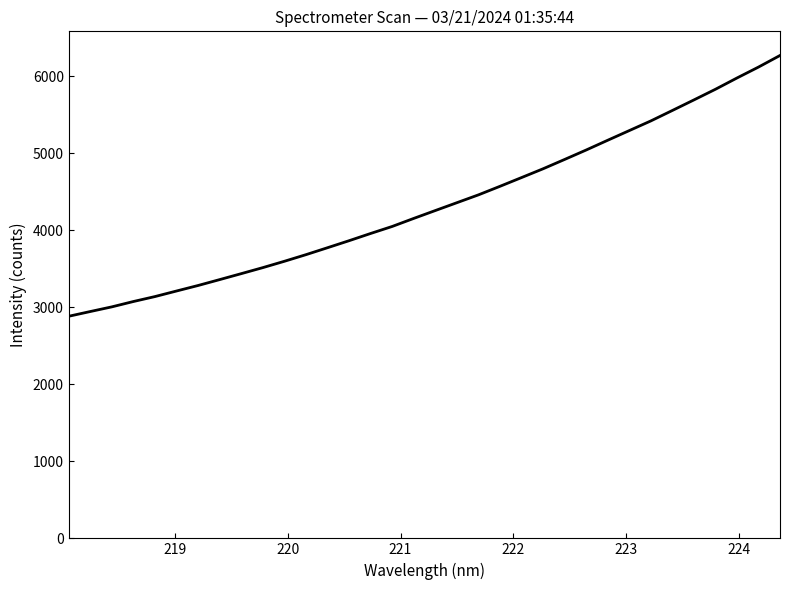

What is the smallest value displayed?

2884.4